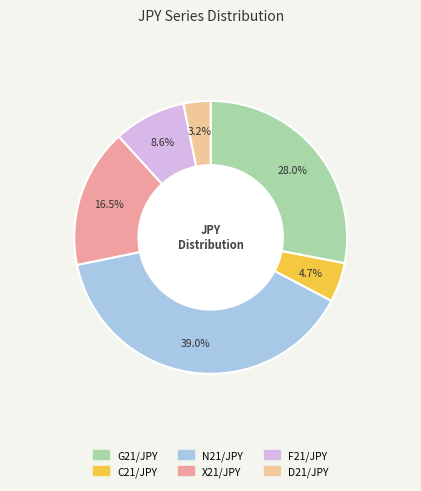

How many slices are in this pie chart?

6